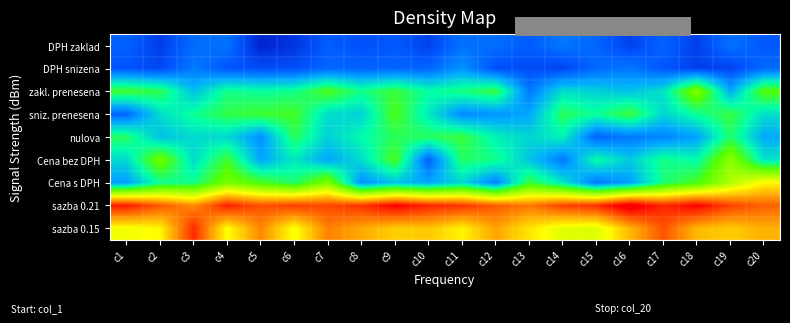

What is the smallest value displayed?

-105.9